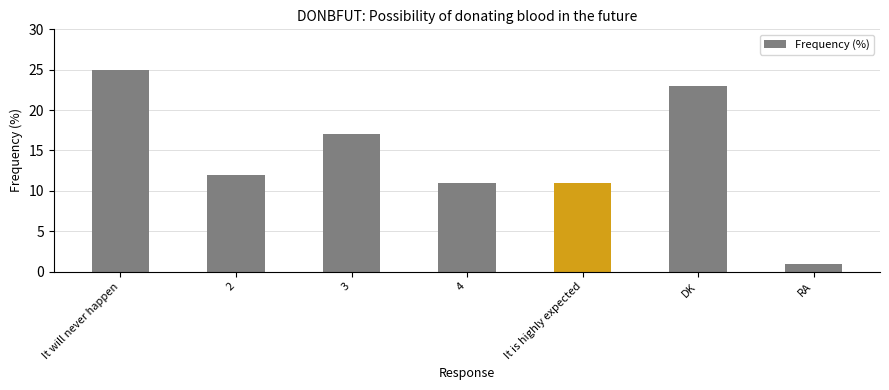

Does the chart contain stacked bars?

No